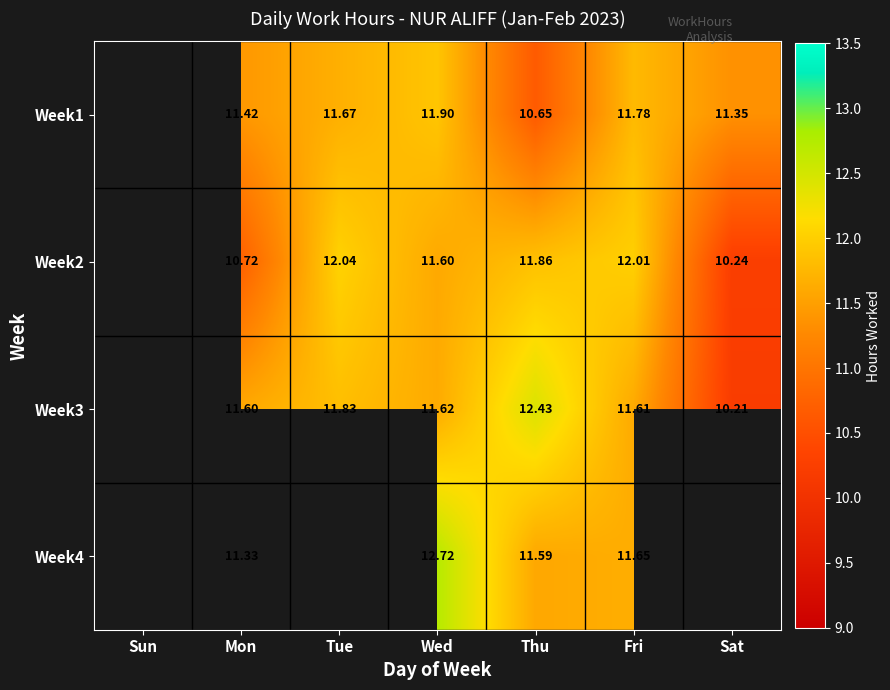

How many data points in Week3 are less than 11?

1